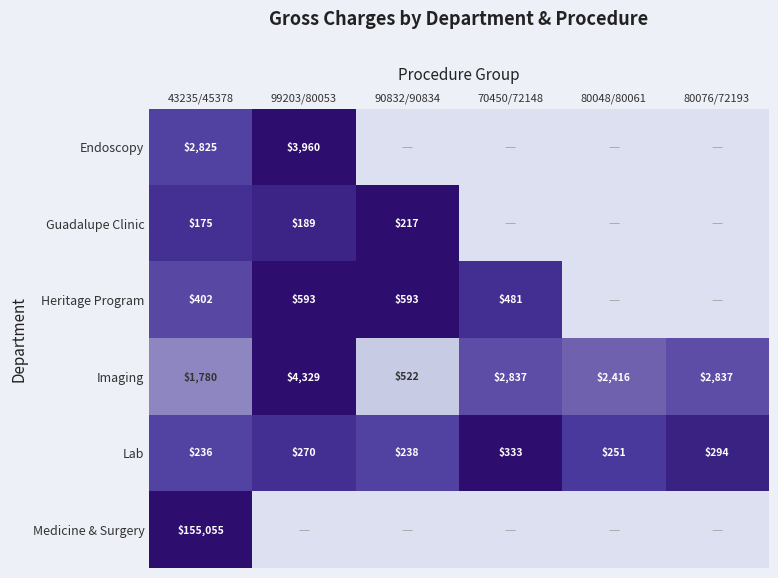

The value of Medicine & Surgery at 43235/45378 is 77571. True or false?

False